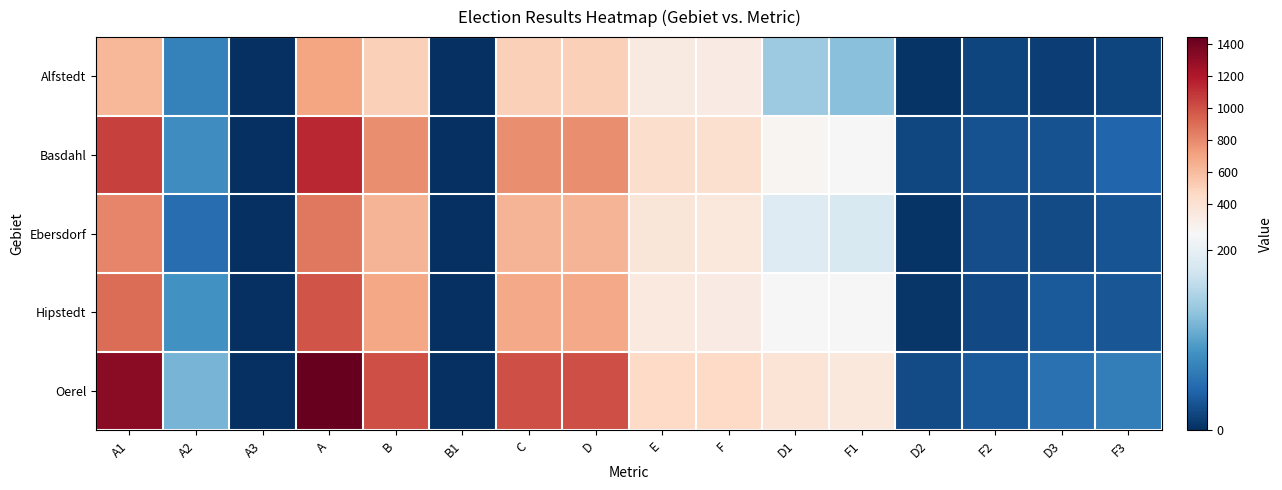

Between F2 and B1, which is larger?

F2